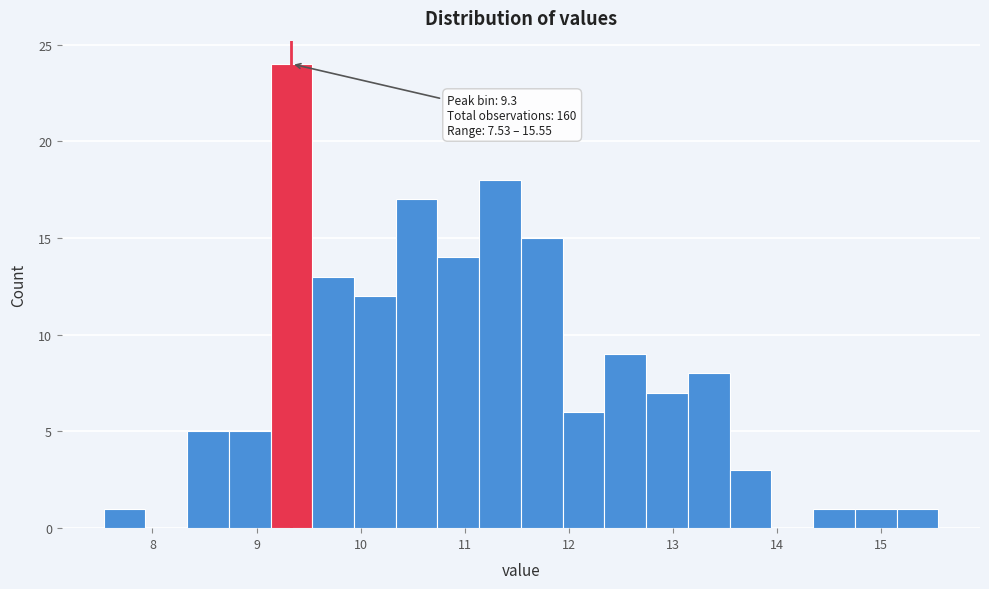

Which range on the x-axis has the tallest bar?

9.1 to 9.5